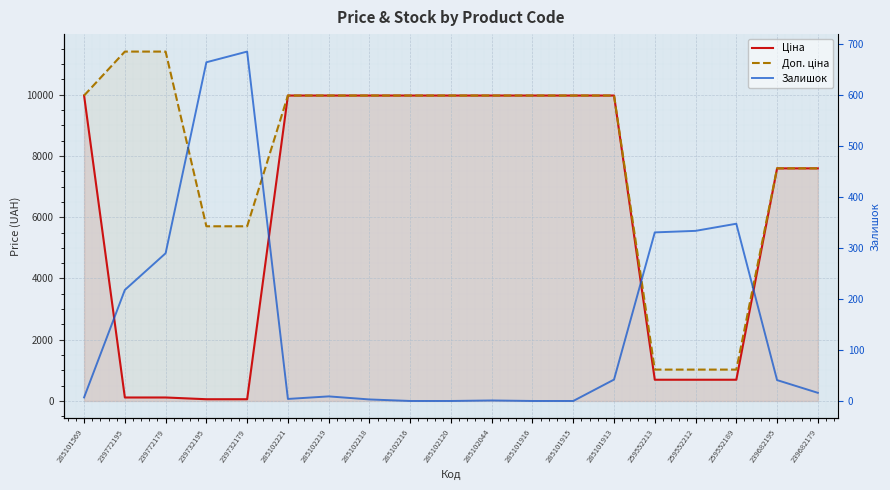

What is the sum of the Залишок values at 259552189 and 285101913?

390.0